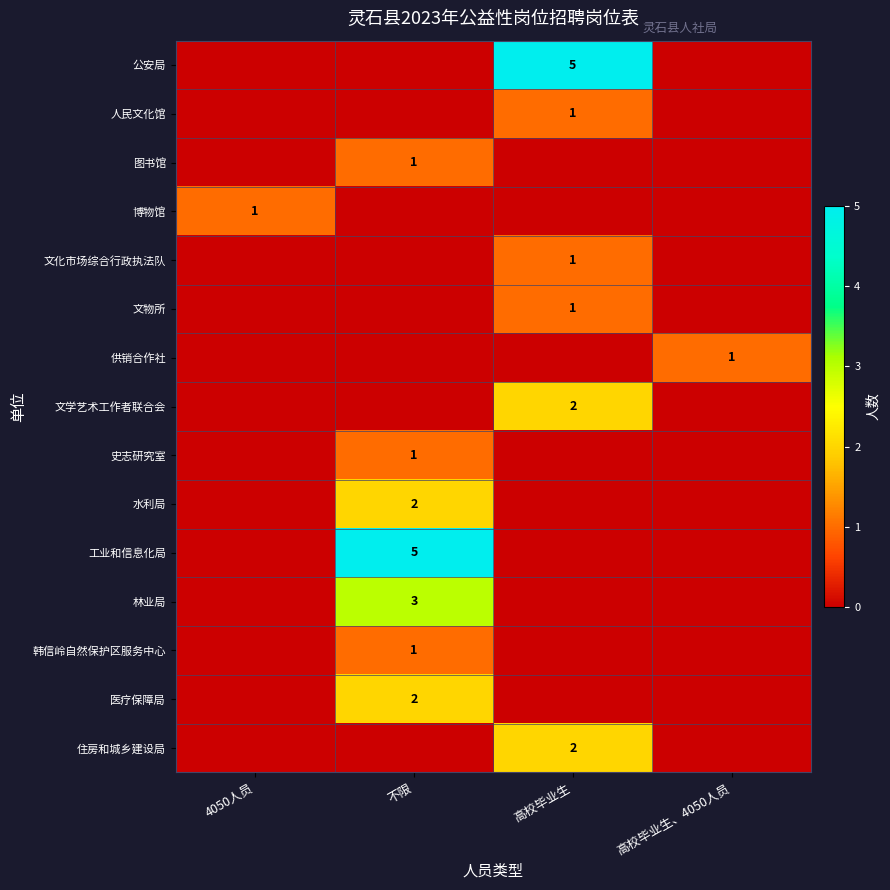

What is the total value across all series at 高校毕业生、4050人员?

1